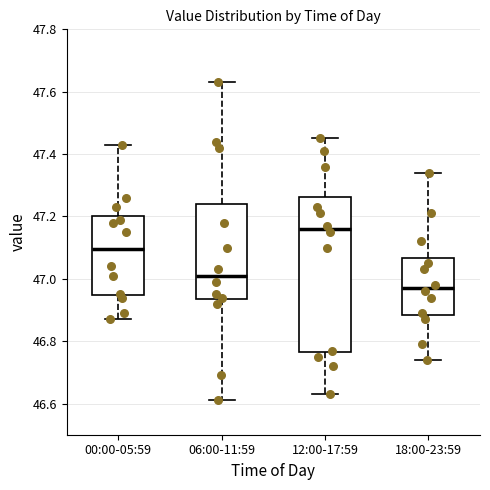

Reading left to right, read every box against the y-axis: the position of its median line, the range the box covers, and the ends of its whiskers. The values are not printed on the chart, so give them approximately, as read against the axis.

00:00-05:59: median 47.10, box 46.94 to 47.20, whiskers 46.88 to 47.44
06:00-11:59: median 47.02, box 46.94 to 47.24, whiskers 46.62 to 47.64
12:00-17:59: median 47.16, box 46.76 to 47.26, whiskers 46.64 to 47.46
18:00-23:59: median 46.98, box 46.88 to 47.06, whiskers 46.74 to 47.34